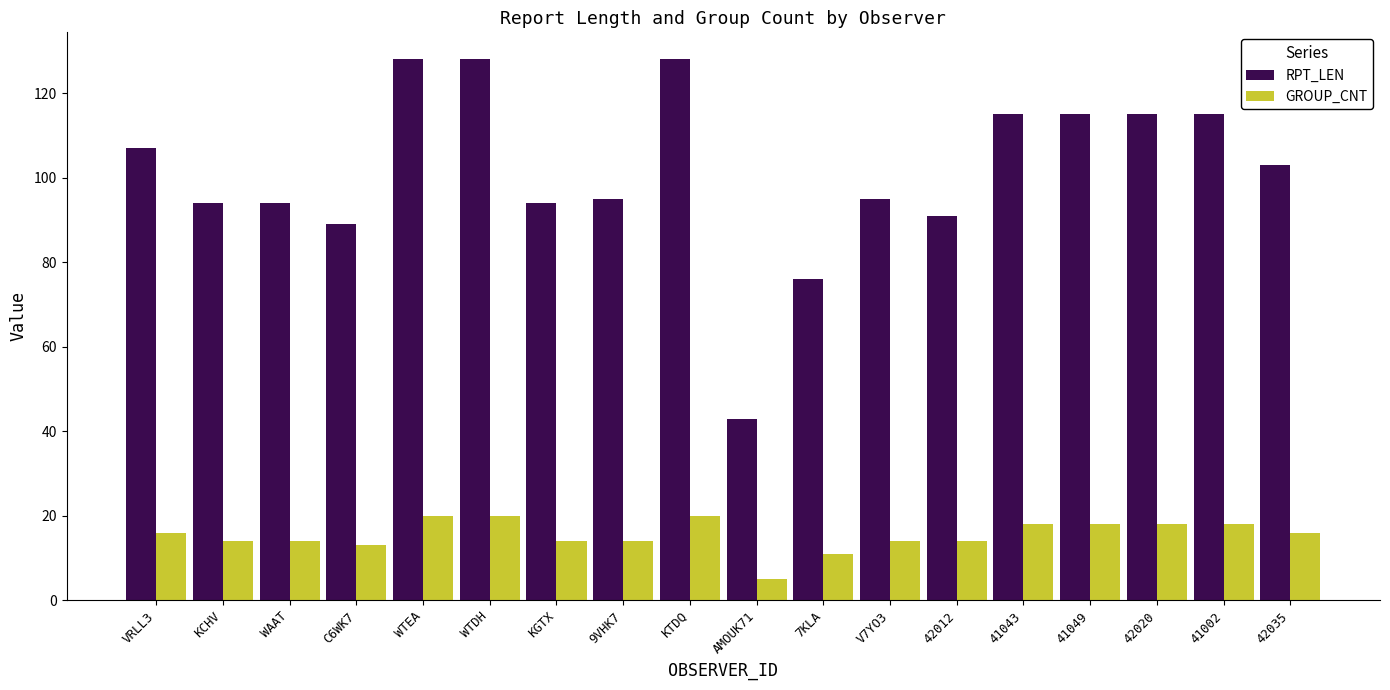

How many data points does each series have?

18